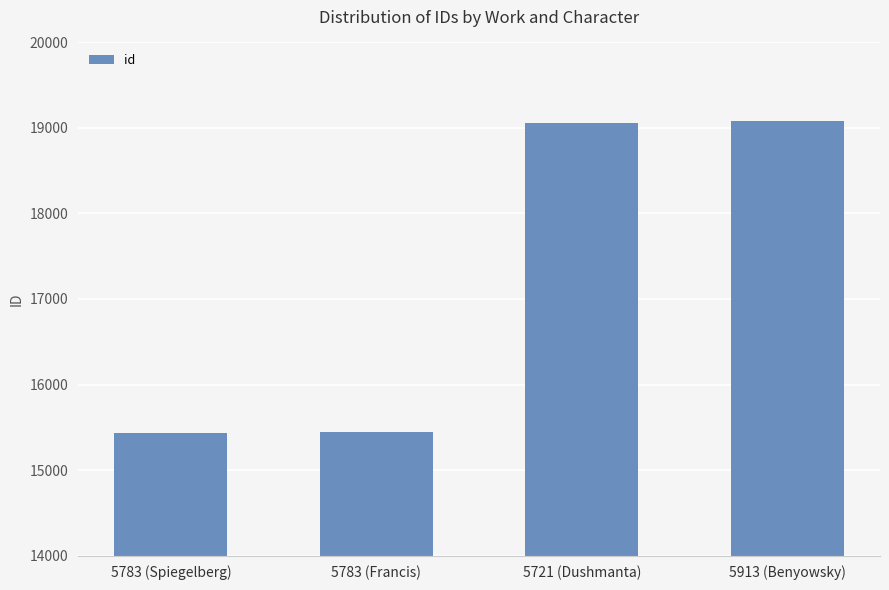

The value at 5783 (Francis) is 15449. True or false?

True